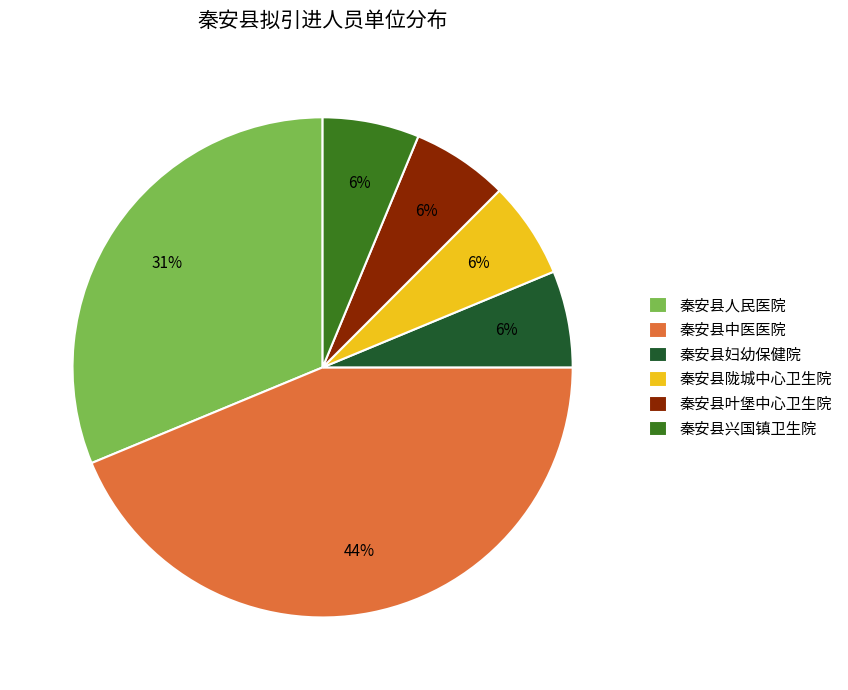

To the nearest percent, what percentage of the pie is 秦安县陇城中心卫生院?

6%